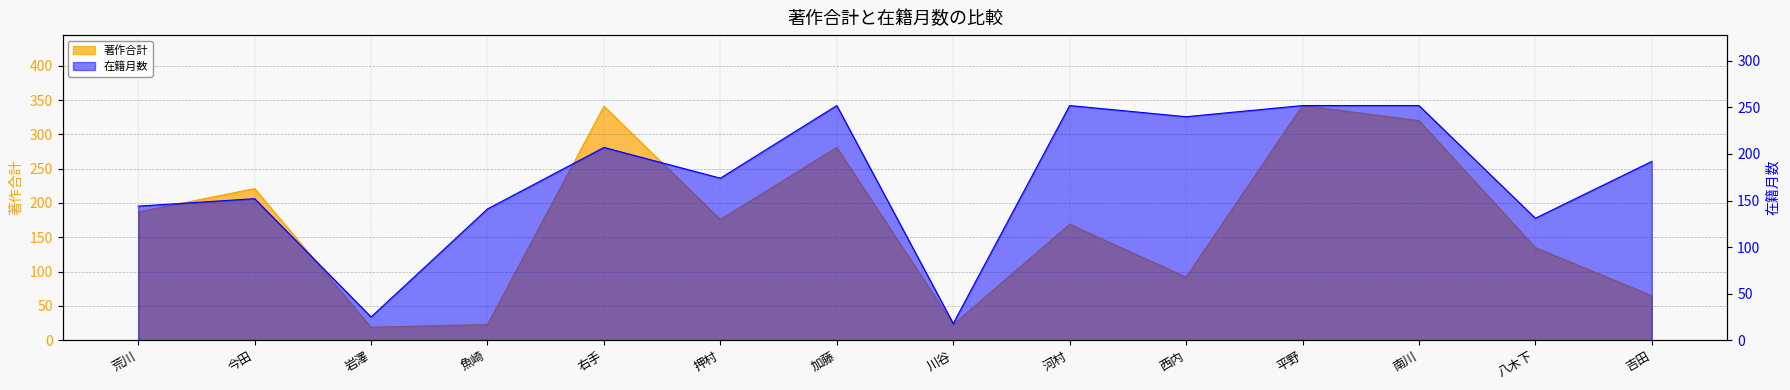

Read the 著作合計 value at 南川, to the nearest 50.

300